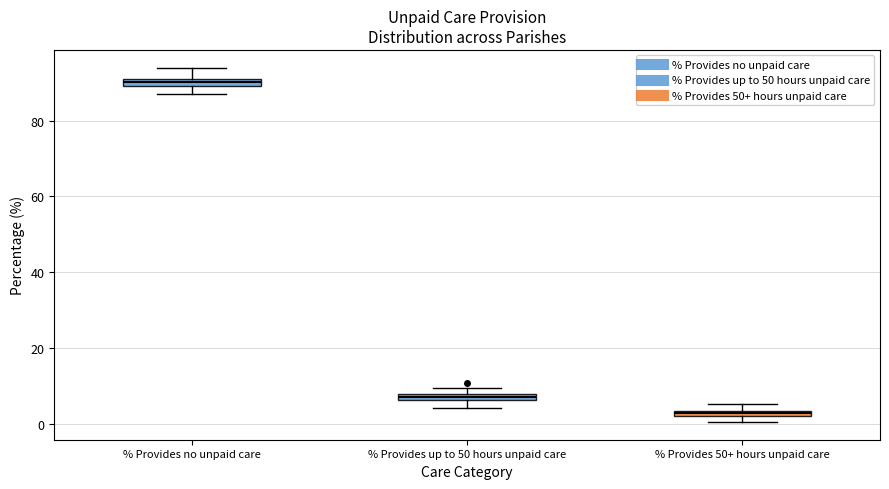

Which box's median line is the lowest?

% Provides 50+ hours unpaid care